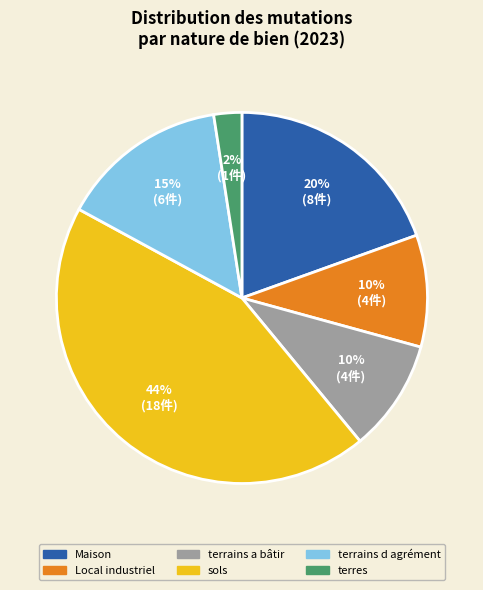

Do Maison and sols together represent more than half of the pie?

Yes